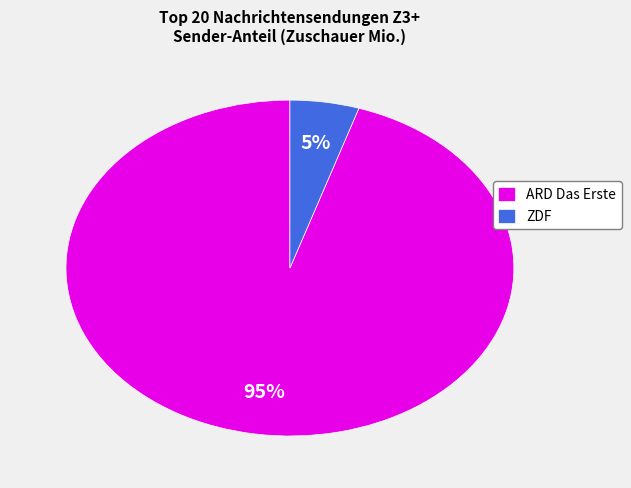

To the nearest percent, what is the average slice percentage?

50%